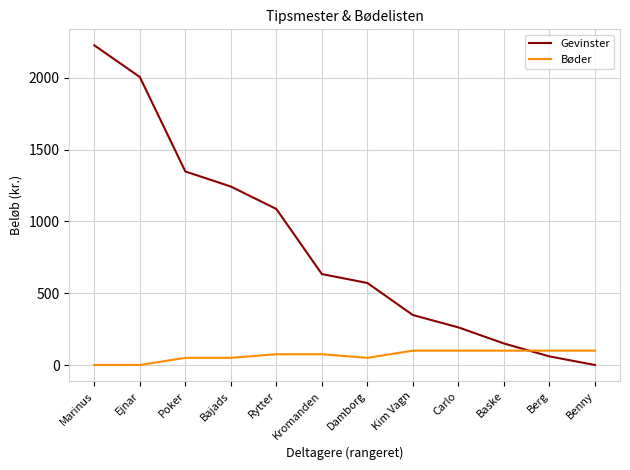

Count the Bøder values in the range 50 to 100.

10